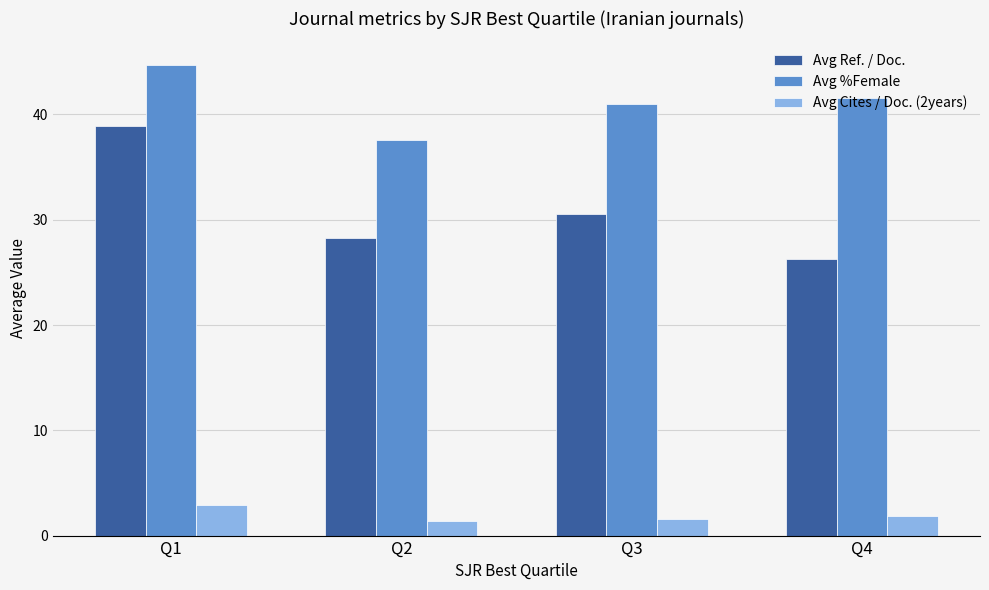

Where is Avg %Female nearest to the value 41?

Q3